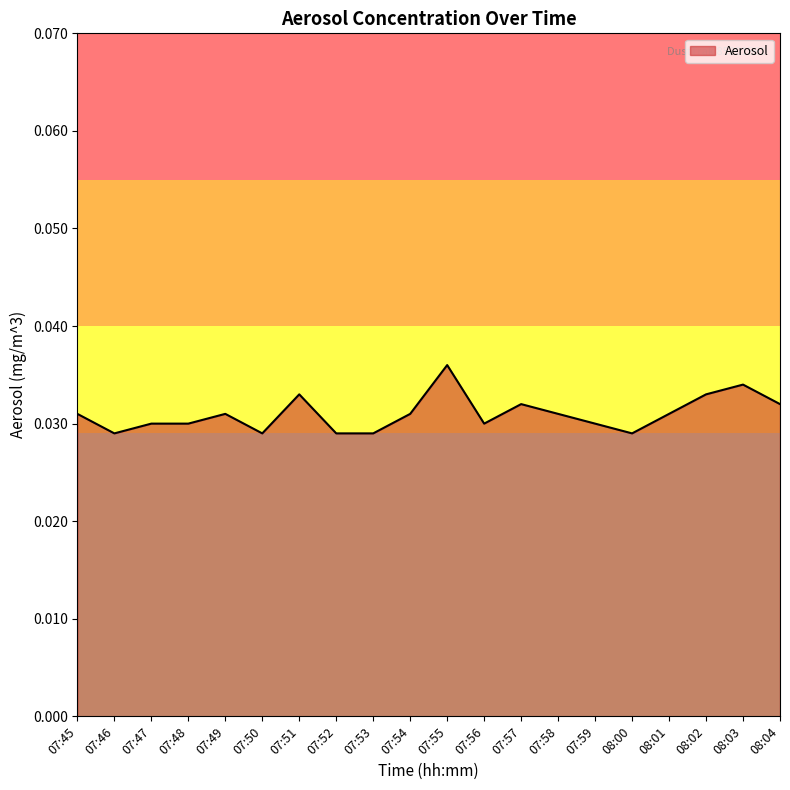

At which category does the chart reach its peak across all series?

07:55